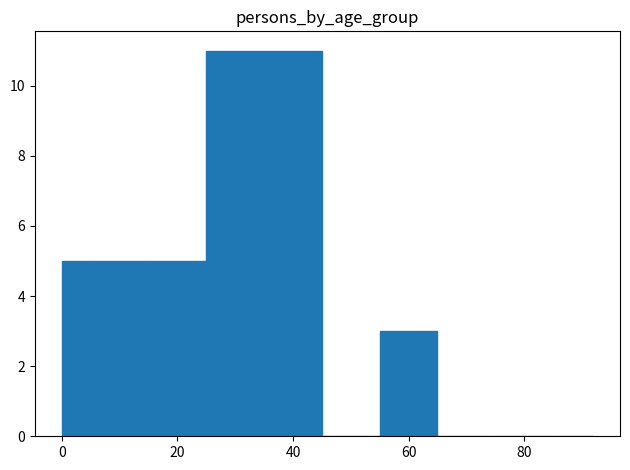

Around what value on the x-axis is the tallest bar? Give the approximate position of its centre, as read against the axis.

36